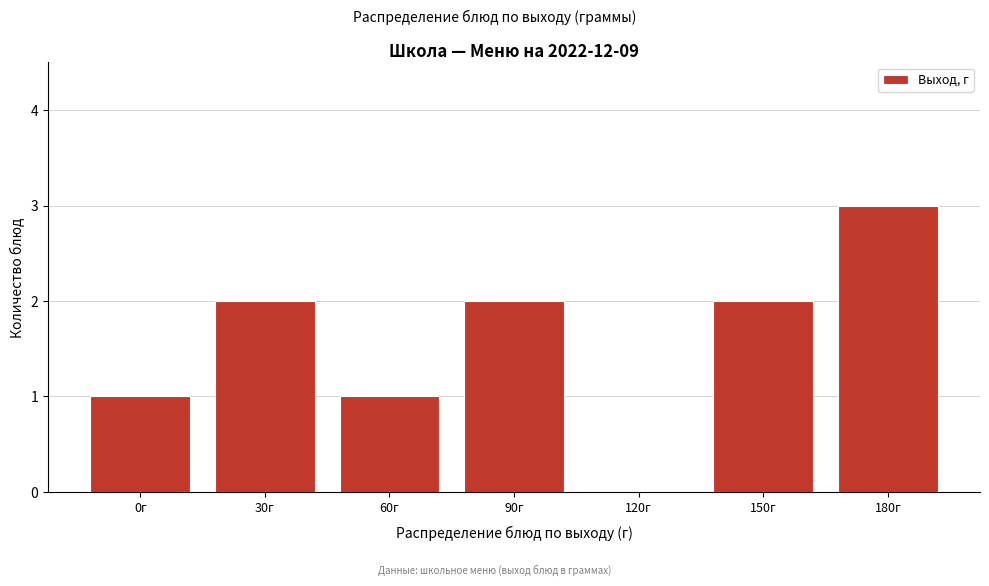

Reading left to right, what are all the values shown in this chart?

0г=1	30г=2	60г=1	90г=2	120г=0	150г=2	180г=3